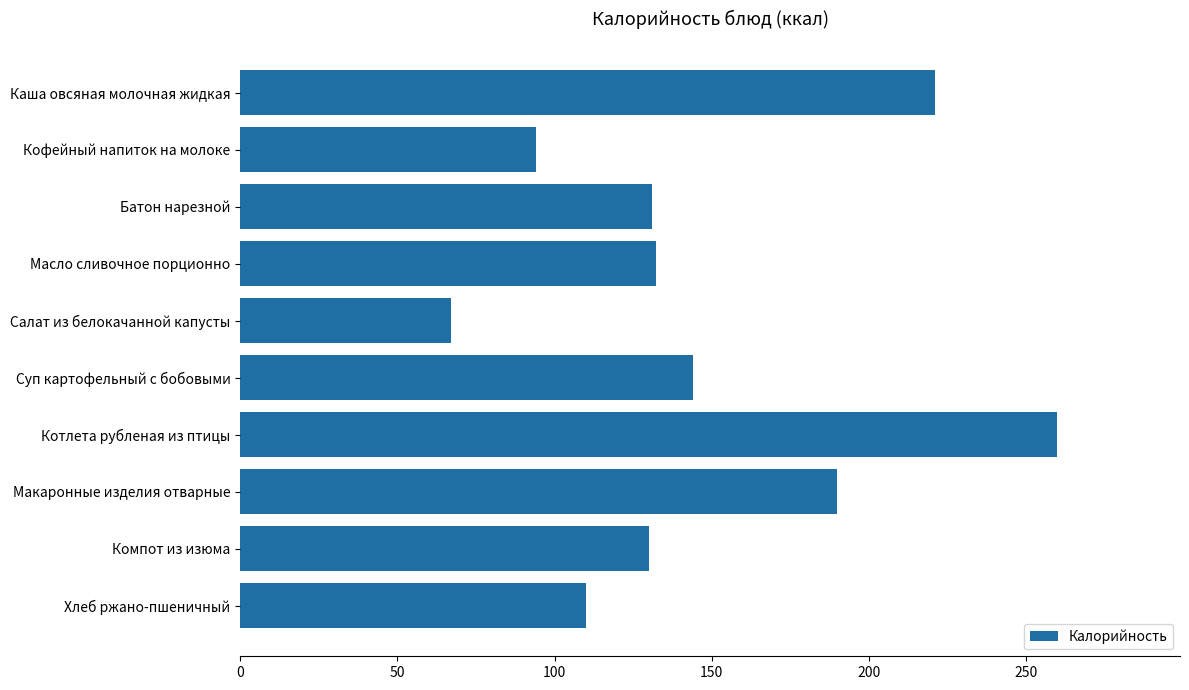

What is the value of the 4th bar from the top?

132.2